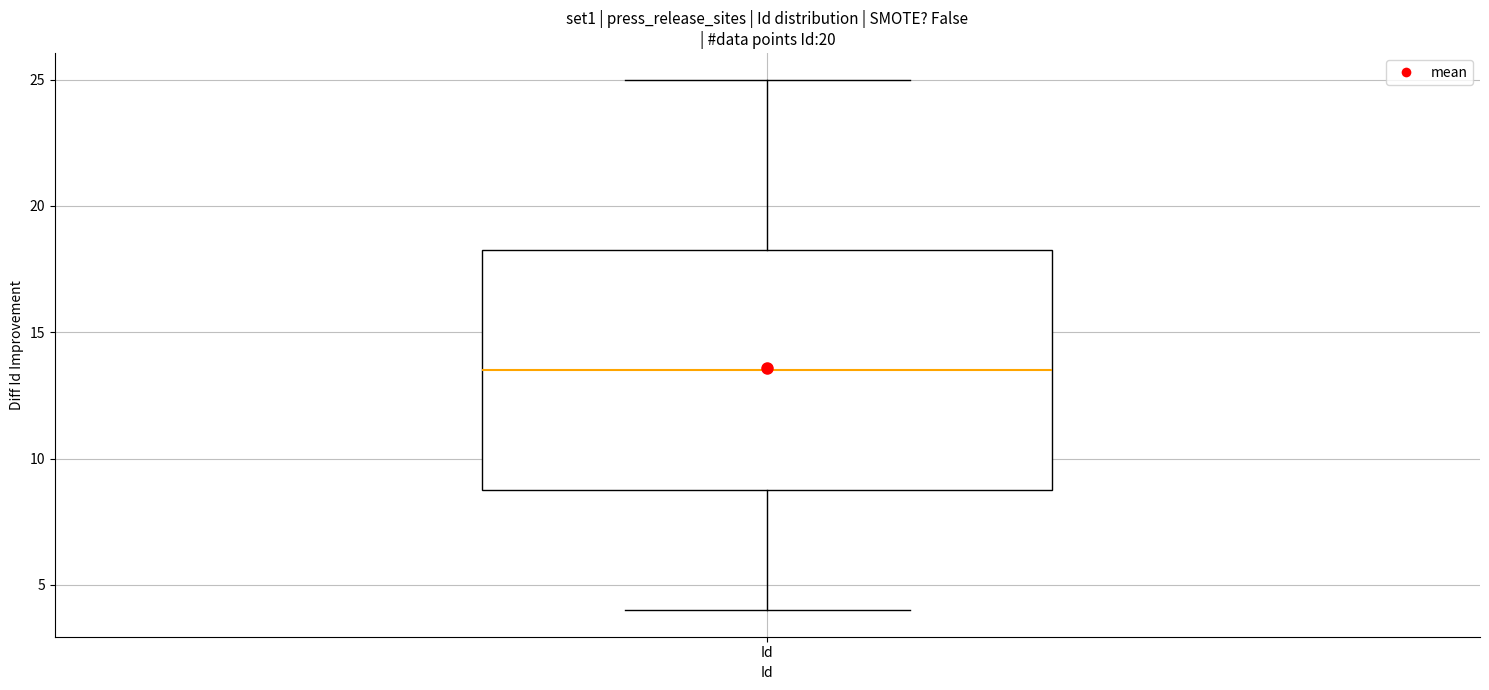

Transcribe this box plot: give where the median line is, the range the box spans, and where the two whiskers end, as read against the y-axis. The values are not printed on the chart, so give them approximately, as read against the axis.

median 13.5, box 9.0 to 18.5, whiskers 4.0 to 25.0